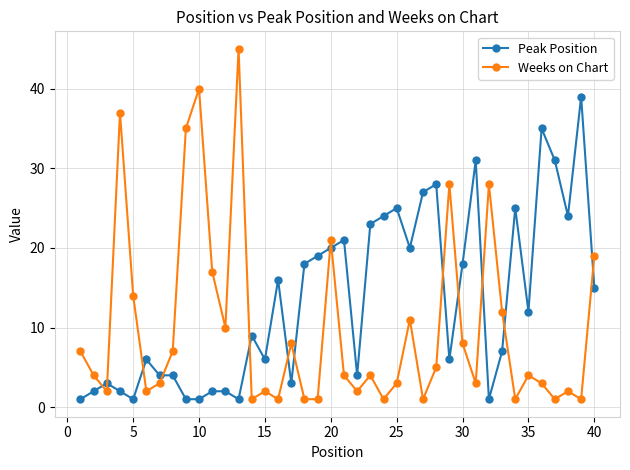

Which series has the largest total across all categories?

Peak Position